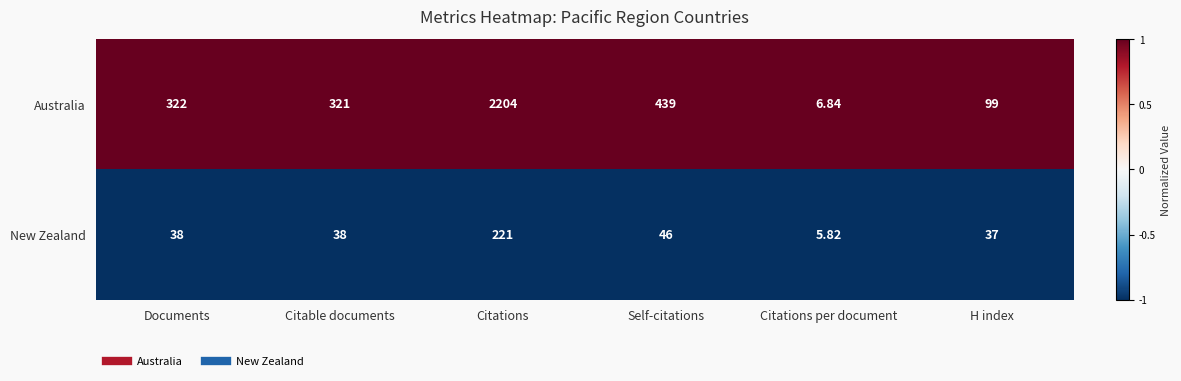

Where is Australia nearest to the value 1105?

Self-citations